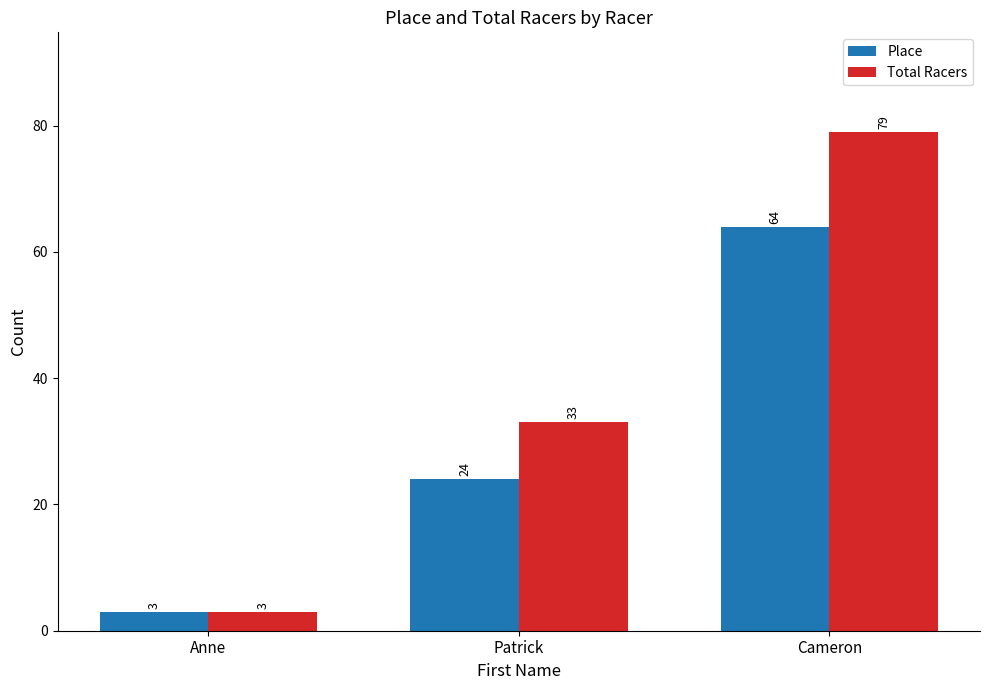

What is the label of the 2nd bar from the left?

Patrick